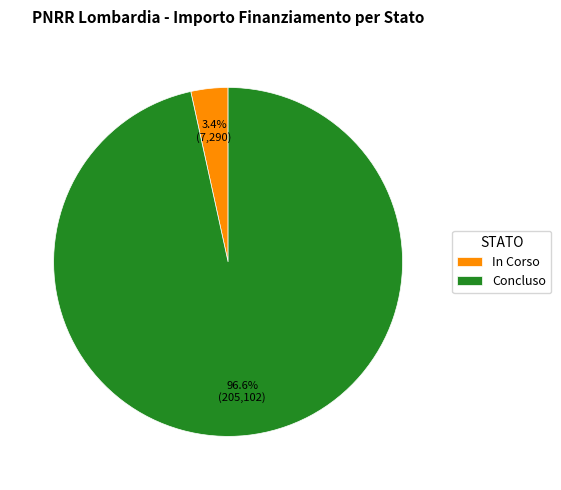

Is it true that Concluso is 31% of the pie?

False